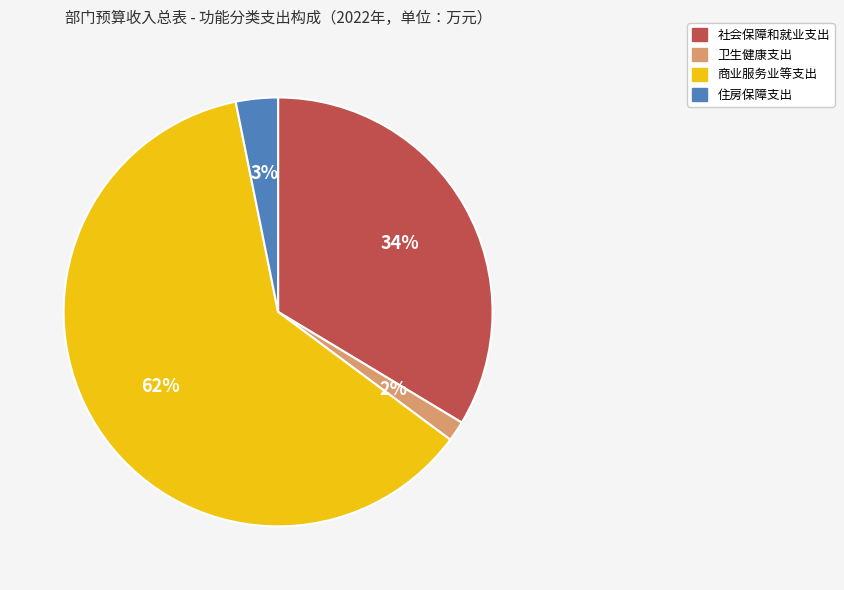

Is the sum of 卫生健康支出 and 住房保障支出 greater than half?

No